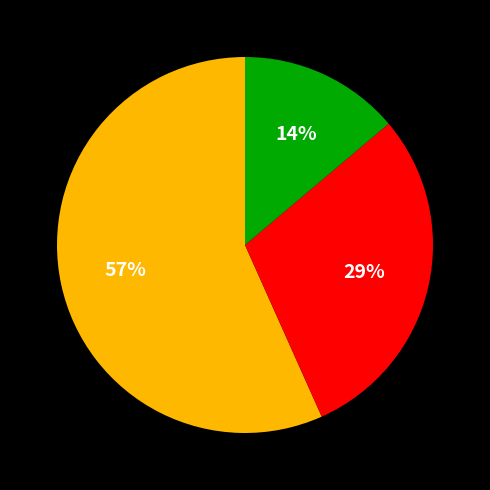

Is there a majority slice in this chart?

Yes